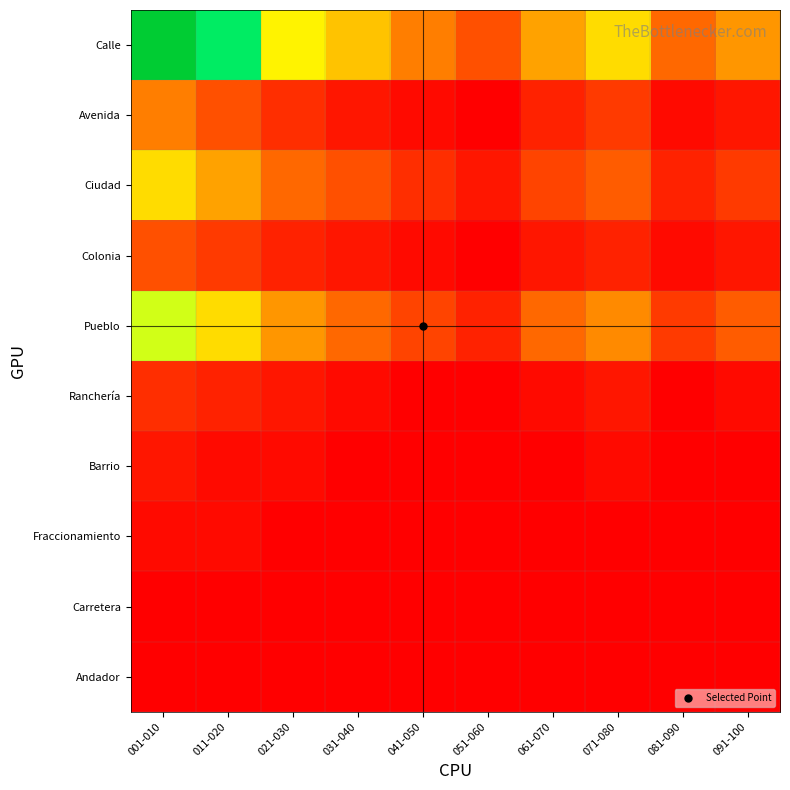

What is the spread (max minus min) of values at 041-050?

0.2